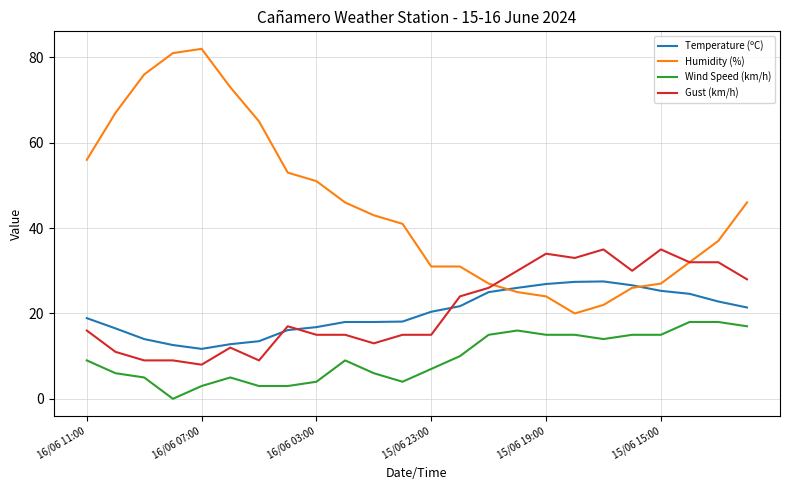

True or false: Wind Speed (km/h) and Temperature (ºC) intersect in this chart.

False